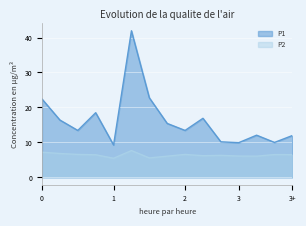

What is the maximum value for P1?

41.9